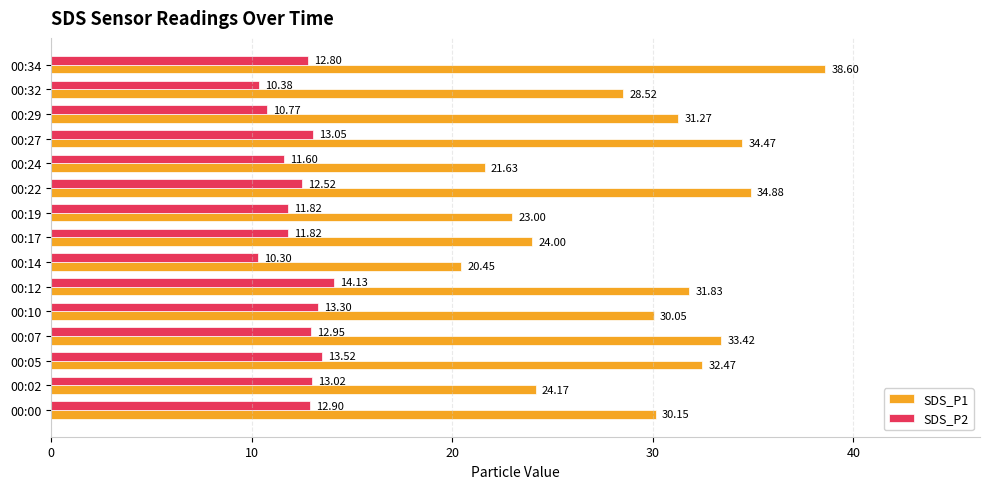

At 00:27, list the series in order from largest to smallest.

SDS_P1, SDS_P2